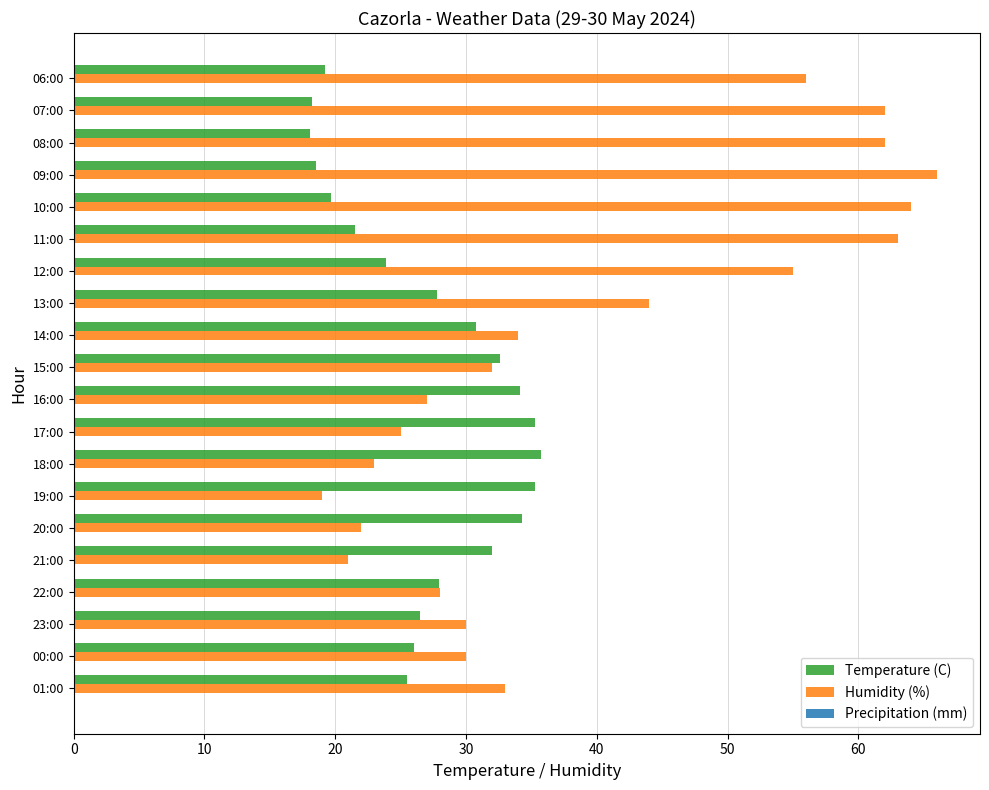

Which series has the widest spread of values?

Humidity (%)